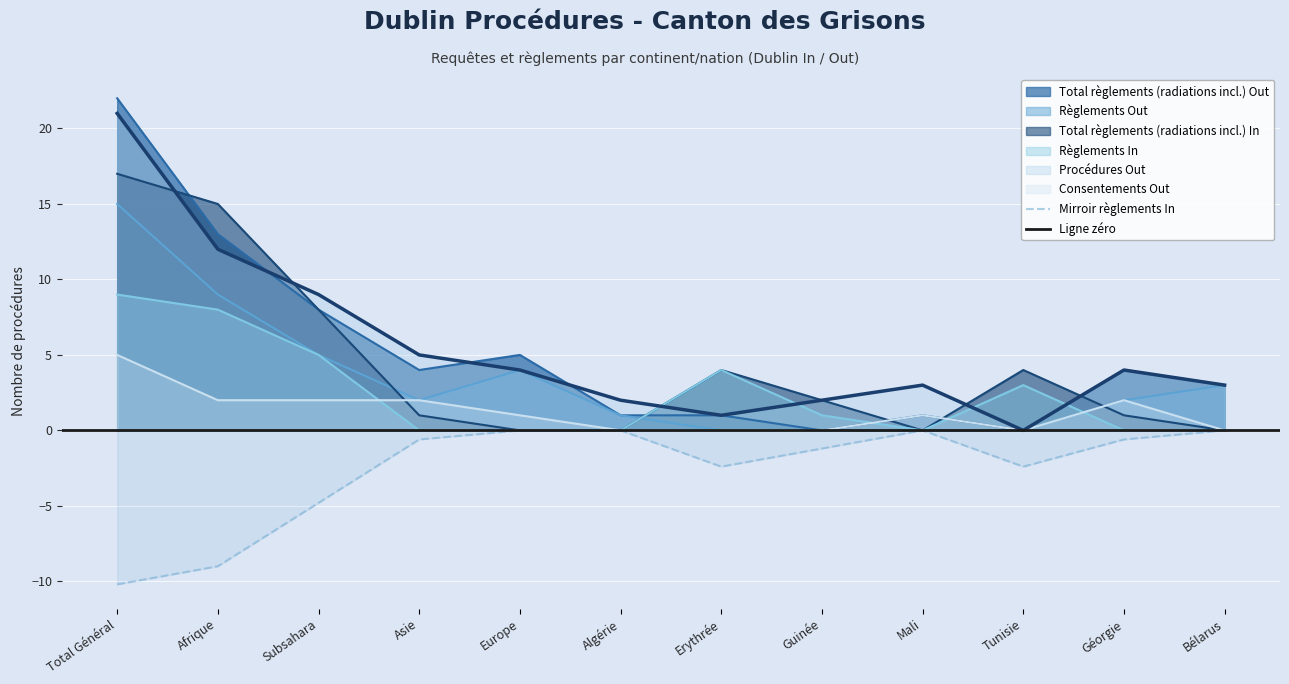

True or false: Procédures Out and Consentements Out cross at least once.

False